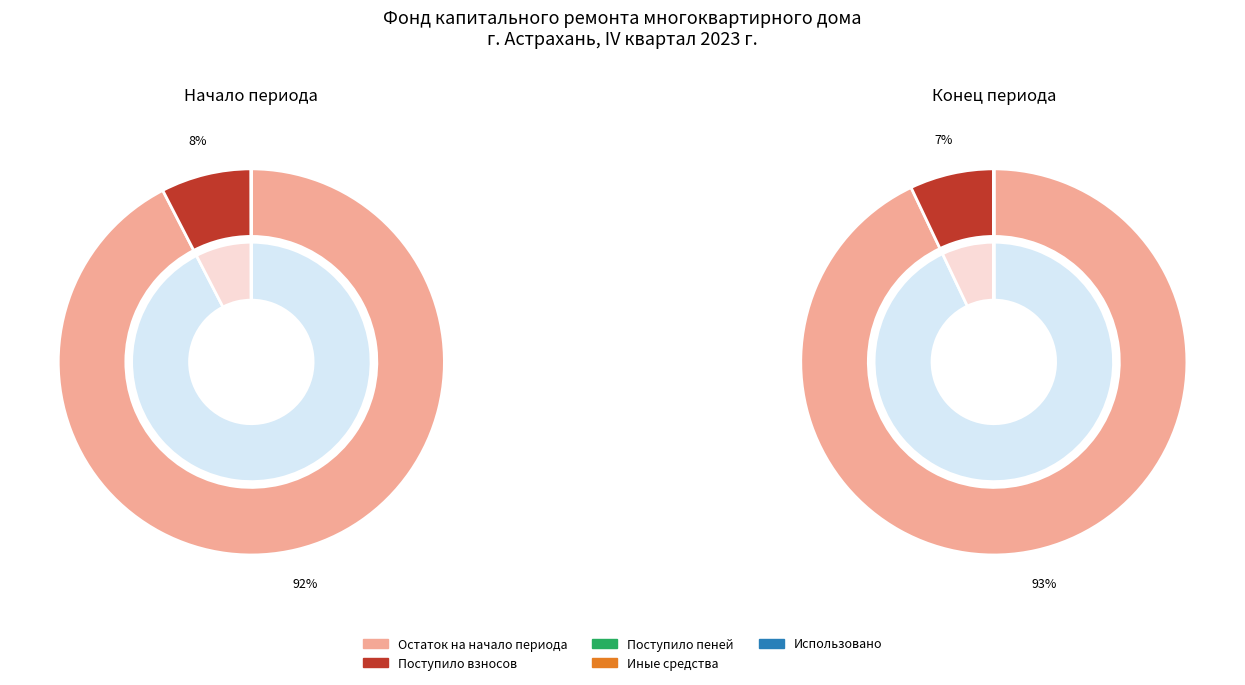

Is Использовано the majority of the pie?

No